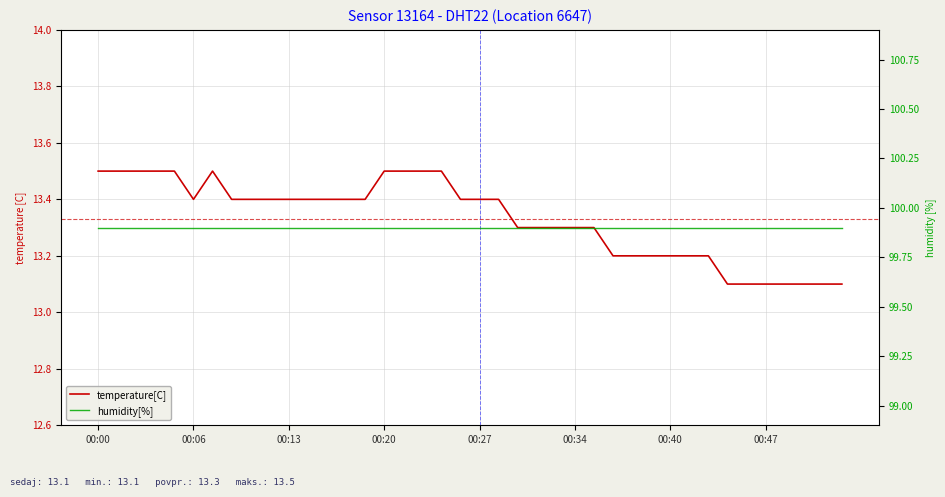

The value of temperature[C] at 17 is 13.5. True or false?

True